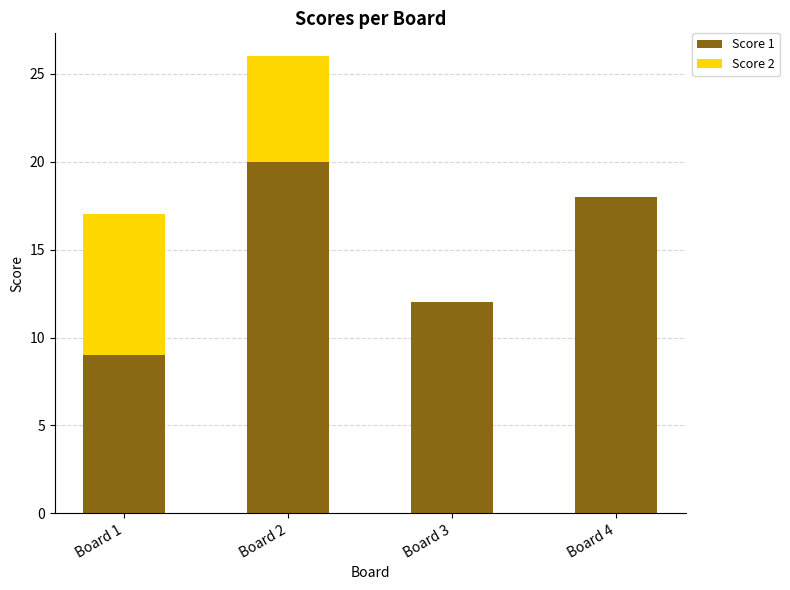

Reading right to left, transcribe the values for Score 1.

Board 4=18	Board 3=12	Board 2=20	Board 1=9